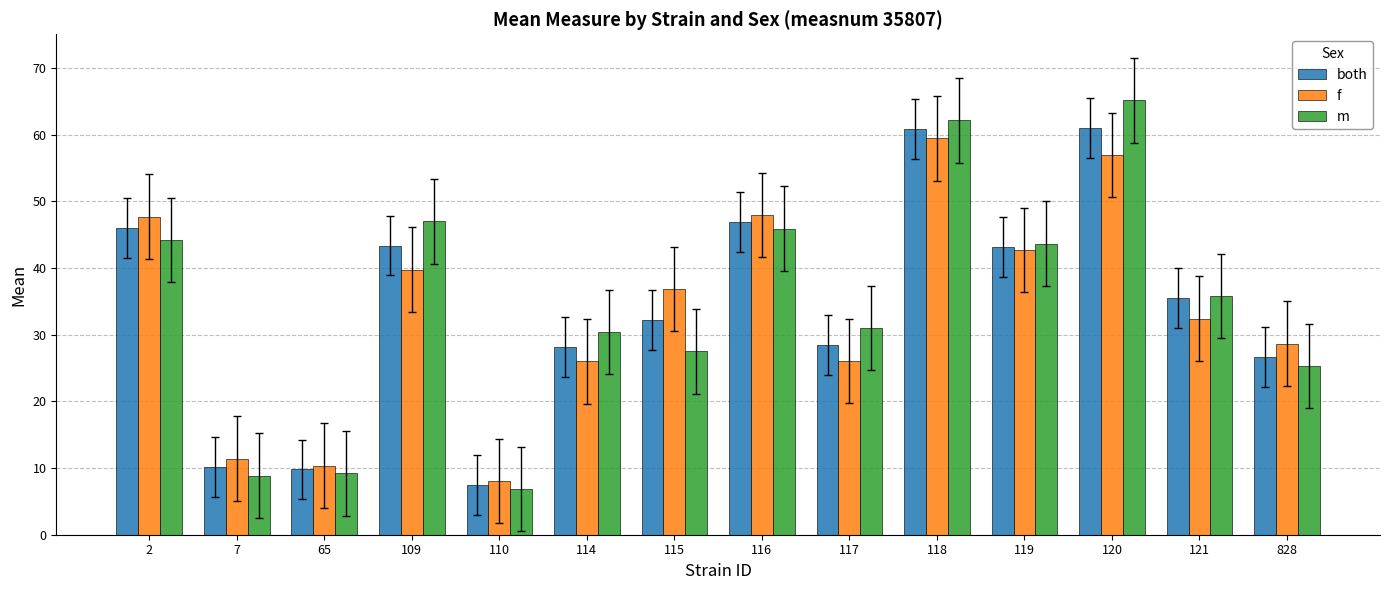

How many distinct data groups are displayed?

3